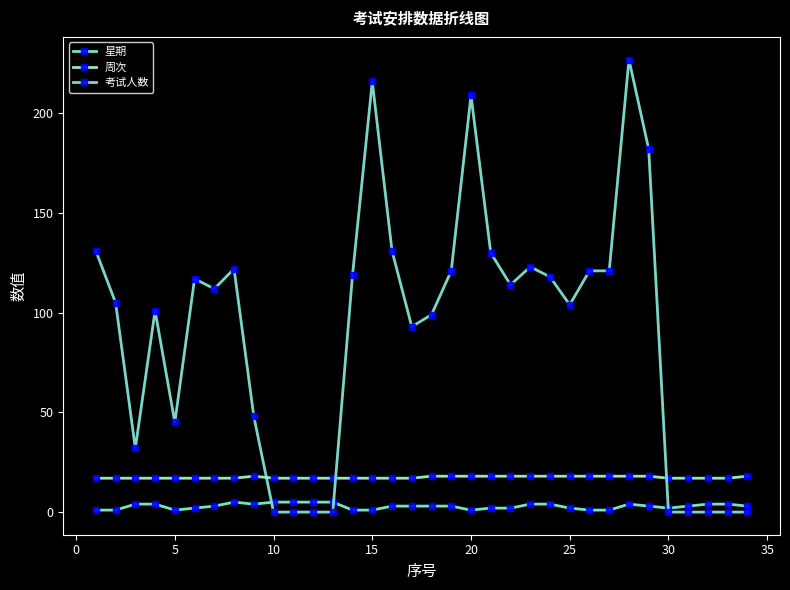

Reading left to right, what are all the values shown in this chart?

星期: 1	1	4	4	1	2	3	5	4	5	5	5	5	1	1	3	3	3	3	1	2	2	4	4	2	1	1	4	3	2	3	4	4	3
周次: 17	17	17	17	17	17	17	17	18	17	17	17	17	17	17	17	17	18	18	18	18	18	18	18	18	18	18	18	18	17	17	17	17	18
考试人数: 131	105	32	101	45	117	112	122	48	0	0	0	0	119	216	131	93	99	121	209	130	114	123	118	104	121	121	227	182	0	0	0	0	0